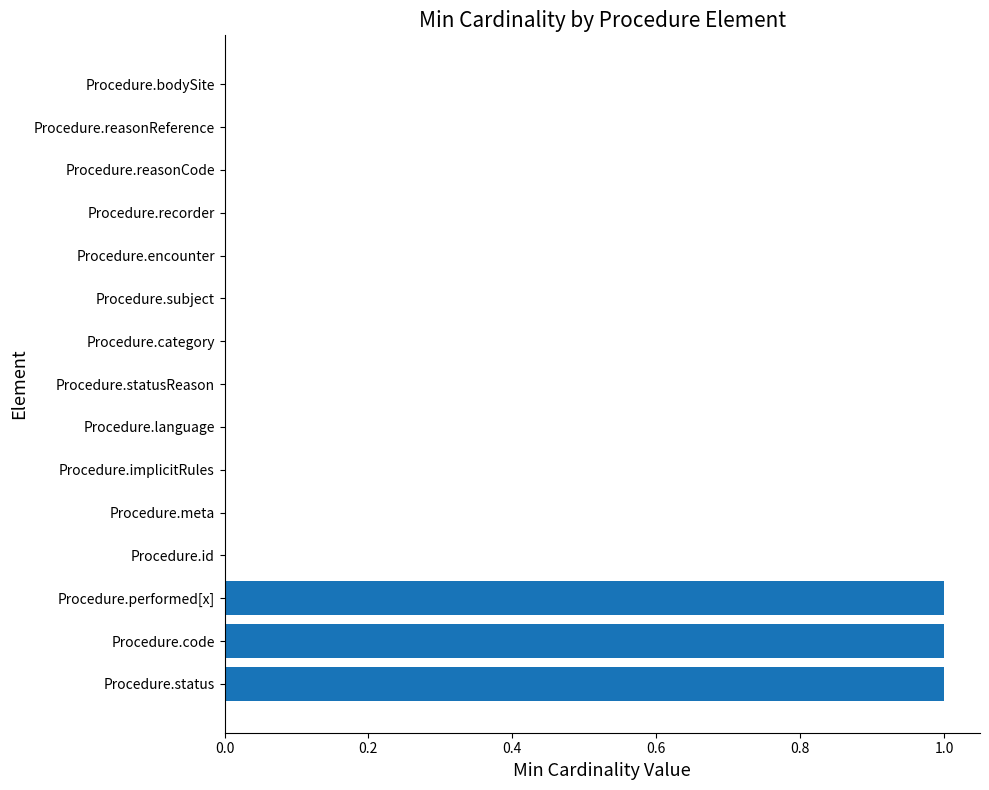

The value at Procedure.statusReason is 0. True or false?

True